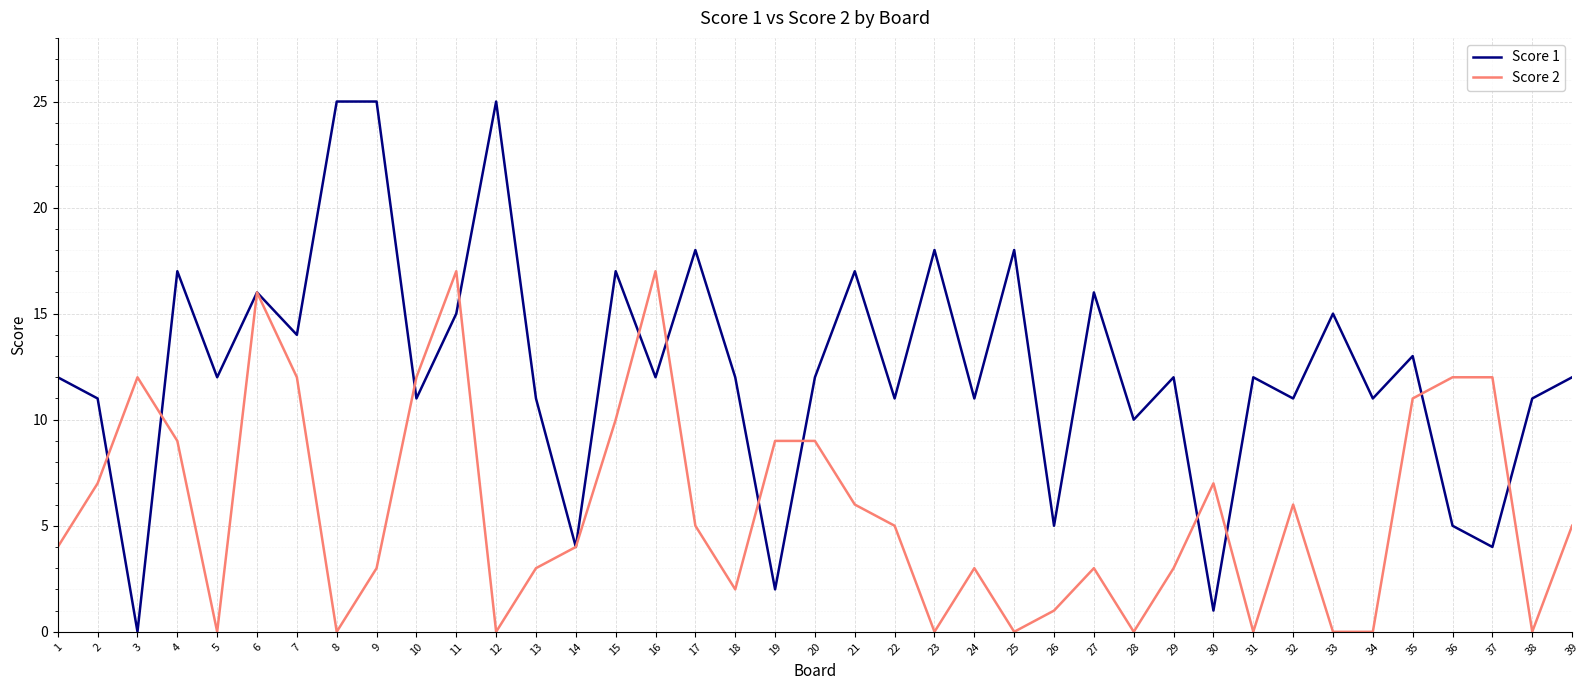

Reading left to right, what are all the values shown in this chart?

Score 1: 1=12	2=11	3=0	4=17	5=12	6=16	7=14	8=25	9=25	10=11	11=15	12=25	13=11	14=4	15=17	16=12	17=18	18=12	19=2	20=12	21=17	22=11	23=18	24=11	25=18	26=5	27=16	28=10	29=12	30=1	31=12	32=11	33=15	34=11	35=13	36=5	37=4	38=11	39=12
Score 2: 1=4	2=7	3=12	4=9	5=0	6=16	7=12	8=0	9=3	10=12	11=17	12=0	13=3	14=4	15=10	16=17	17=5	18=2	19=9	20=9	21=6	22=5	23=0	24=3	25=0	26=1	27=3	28=0	29=3	30=7	31=0	32=6	33=0	34=0	35=11	36=12	37=12	38=0	39=5